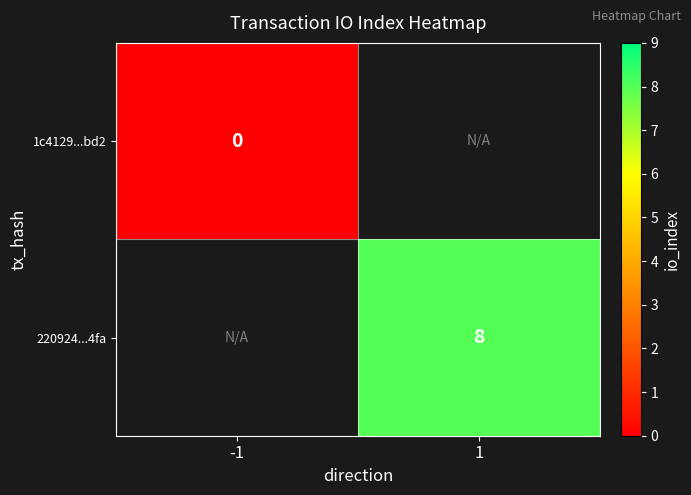

Is it true that 220924...4fa equals 13.5 at 1?

False